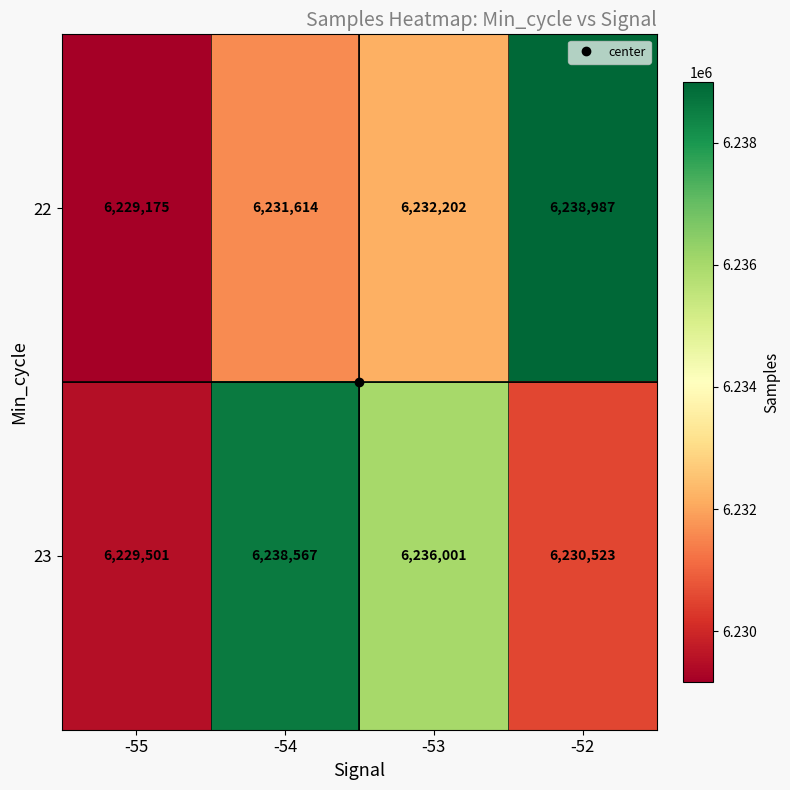

At which category does the chart reach its minimum across all series?

-55